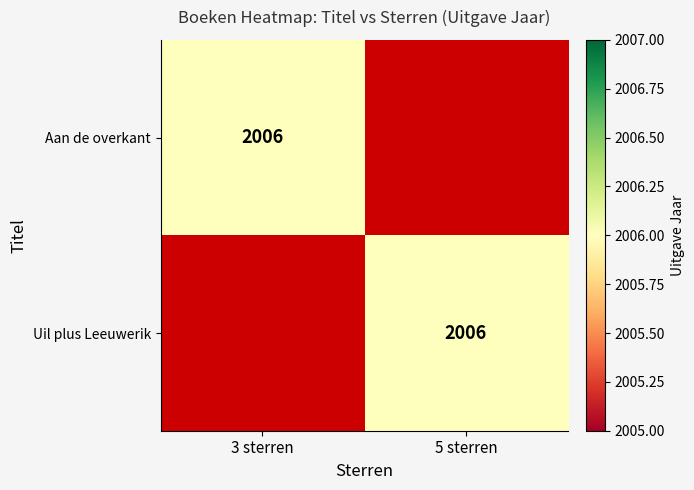

True or false: Aan de overkant has a value of 2006 at 3 sterren.

True